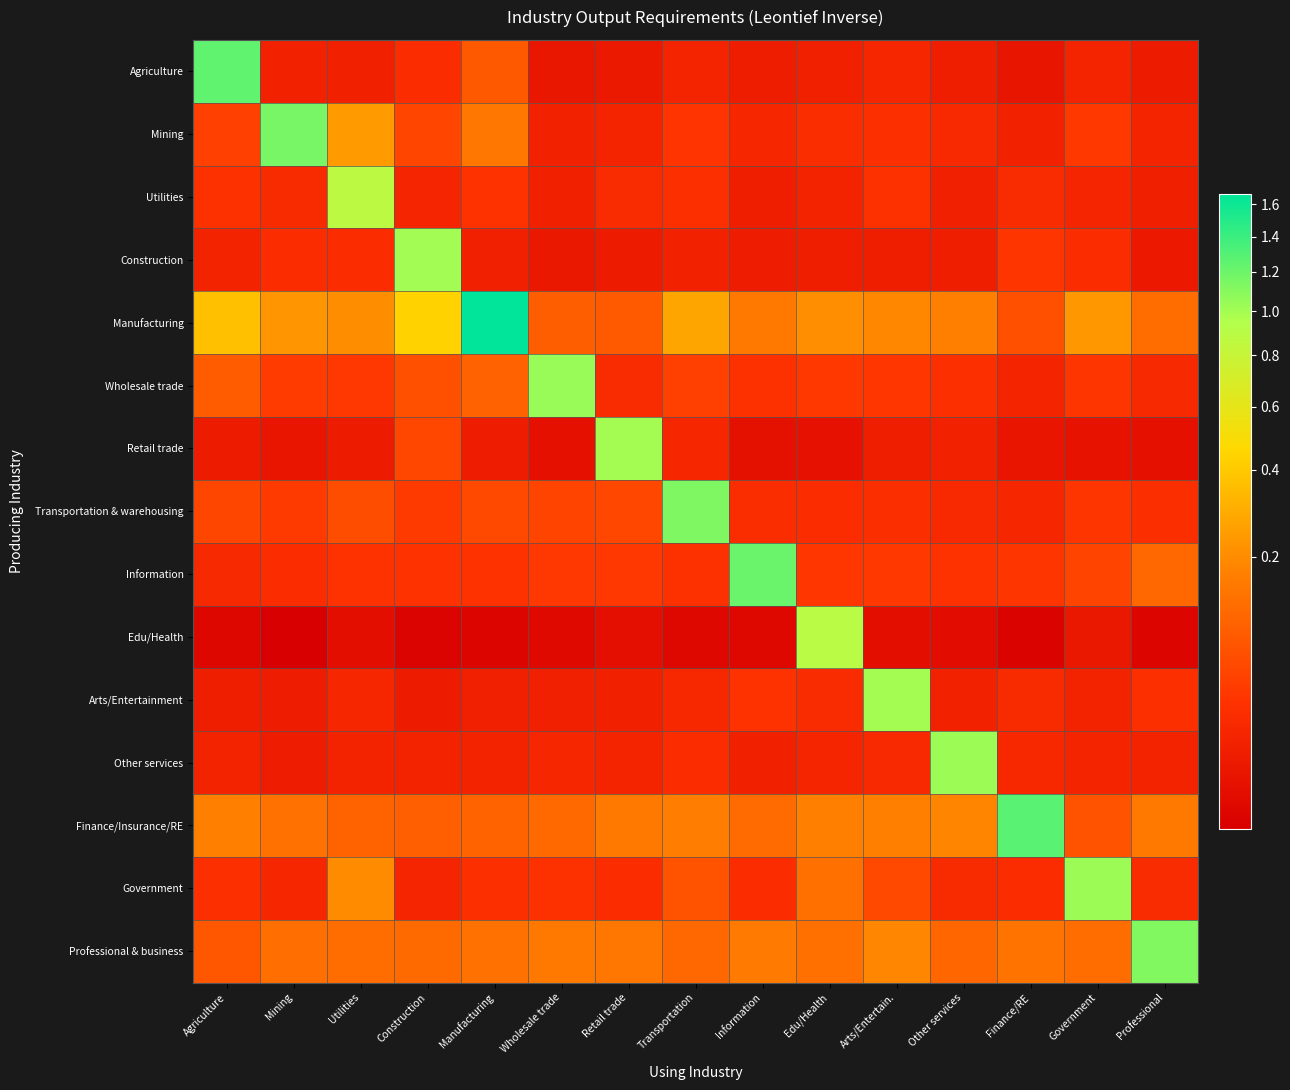

Reading right to left, extract all data points from this chart.

Agriculture: Professional=0.0	Government=0.0	Finance/RE=0.0	Other services=0.0	Arts/Entertain.=0.0	Edu/Health=0.0	Information=0.0	Transportation=0.0	Retail trade=0.0	Wholesale trade=0.0	Manufacturing=0.1	Construction=0.0	Utilities=0.0	Mining=0.0	Agriculture=1.3
Mining: Professional=0.0	Government=0.0	Finance/RE=0.0	Other services=0.0	Arts/Entertain.=0.0	Edu/Health=0.0	Information=0.0	Transportation=0.0	Retail trade=0.0	Wholesale trade=0.0	Manufacturing=0.1	Construction=0.1	Utilities=0.2	Mining=1.2	Agriculture=0.0
Utilities: Professional=0.0	Government=0.0	Finance/RE=0.0	Other services=0.0	Arts/Entertain.=0.0	Edu/Health=0.0	Information=0.0	Transportation=0.0	Retail trade=0.0	Wholesale trade=0.0	Manufacturing=0.0	Construction=0.0	Utilities=0.9	Mining=0.0	Agriculture=0.0
Construction: Professional=0.0	Government=0.0	Finance/RE=0.0	Other services=0.0	Arts/Entertain.=0.0	Edu/Health=0.0	Information=0.0	Transportation=0.0	Retail trade=0.0	Wholesale trade=0.0	Manufacturing=0.0	Construction=1.0	Utilities=0.0	Mining=0.0	Agriculture=0.0
Manufacturing: Professional=0.1	Government=0.2	Finance/RE=0.1	Other services=0.2	Arts/Entertain.=0.2	Edu/Health=0.2	Information=0.2	Transportation=0.3	Retail trade=0.1	Wholesale trade=0.1	Manufacturing=1.7	Construction=0.4	Utilities=0.2	Mining=0.2	Agriculture=0.4
Wholesale trade: Professional=0.0	Government=0.0	Finance/RE=0.0	Other services=0.0	Arts/Entertain.=0.0	Edu/Health=0.0	Information=0.0	Transportation=0.0	Retail trade=0.0	Wholesale trade=1.0	Manufacturing=0.1	Construction=0.1	Utilities=0.0	Mining=0.0	Agriculture=0.1
Retail trade: Professional=0.0	Government=0.0	Finance/RE=0.0	Other services=0.0	Arts/Entertain.=0.0	Edu/Health=0.0	Information=0.0	Transportation=0.0	Retail trade=1.0	Wholesale trade=0.0	Manufacturing=0.0	Construction=0.1	Utilities=0.0	Mining=0.0	Agriculture=0.0
Transportation & warehousing: Professional=0.0	Government=0.0	Finance/RE=0.0	Other services=0.0	Arts/Entertain.=0.0	Edu/Health=0.0	Information=0.0	Transportation=1.1	Retail trade=0.1	Wholesale trade=0.1	Manufacturing=0.1	Construction=0.0	Utilities=0.1	Mining=0.0	Agriculture=0.1
Information: Professional=0.1	Government=0.0	Finance/RE=0.0	Other services=0.0	Arts/Entertain.=0.0	Edu/Health=0.0	Information=1.2	Transportation=0.0	Retail trade=0.0	Wholesale trade=0.0	Manufacturing=0.0	Construction=0.0	Utilities=0.0	Mining=0.0	Agriculture=0.0
Edu/Health: Professional=0.0	Government=0.0	Finance/RE=0.0	Other services=0.0	Arts/Entertain.=0.0	Edu/Health=0.9	Information=0.0	Transportation=0.0	Retail trade=0.0	Wholesale trade=0.0	Manufacturing=0.0	Construction=0.0	Utilities=0.0	Mining=0.0	Agriculture=0.0
Arts/Entertainment: Professional=0.0	Government=0.0	Finance/RE=0.0	Other services=0.0	Arts/Entertain.=1.0	Edu/Health=0.0	Information=0.0	Transportation=0.0	Retail trade=0.0	Wholesale trade=0.0	Manufacturing=0.0	Construction=0.0	Utilities=0.0	Mining=0.0	Agriculture=0.0
Other services: Professional=0.0	Government=0.0	Finance/RE=0.0	Other services=1.0	Arts/Entertain.=0.0	Edu/Health=0.0	Information=0.0	Transportation=0.0	Retail trade=0.0	Wholesale trade=0.0	Manufacturing=0.0	Construction=0.0	Utilities=0.0	Mining=0.0	Agriculture=0.0
Finance/Insurance/RE: Professional=0.2	Government=0.1	Finance/RE=1.3	Other services=0.2	Arts/Entertain.=0.2	Edu/Health=0.2	Information=0.1	Transportation=0.2	Retail trade=0.2	Wholesale trade=0.1	Manufacturing=0.1	Construction=0.1	Utilities=0.1	Mining=0.1	Agriculture=0.2
Government: Professional=0.0	Government=1.0	Finance/RE=0.0	Other services=0.0	Arts/Entertain.=0.1	Edu/Health=0.1	Information=0.0	Transportation=0.1	Retail trade=0.0	Wholesale trade=0.0	Manufacturing=0.0	Construction=0.0	Utilities=0.2	Mining=0.0	Agriculture=0.0
Professional & business: Professional=1.1	Government=0.1	Finance/RE=0.1	Other services=0.1	Arts/Entertain.=0.2	Edu/Health=0.1	Information=0.2	Transportation=0.1	Retail trade=0.1	Wholesale trade=0.2	Manufacturing=0.1	Construction=0.1	Utilities=0.1	Mining=0.1	Agriculture=0.1